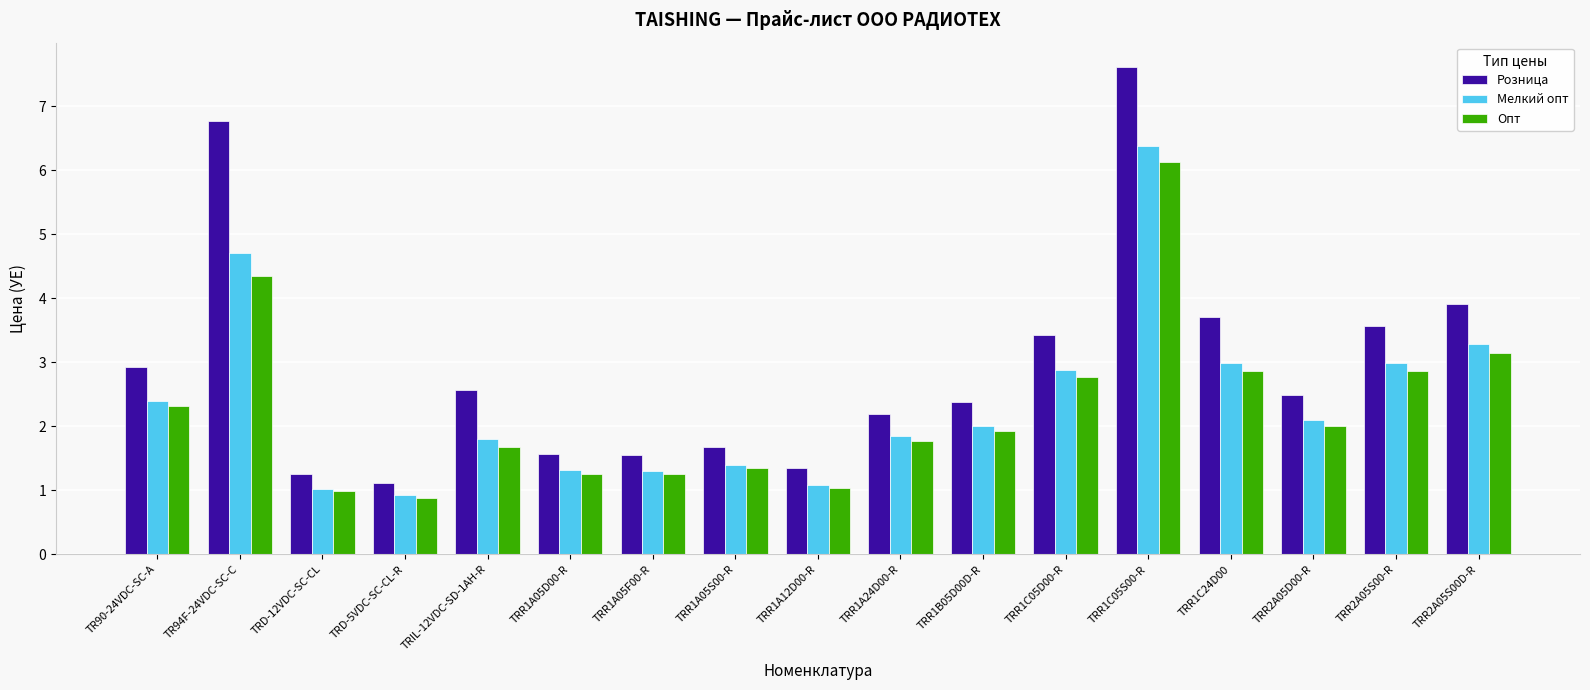

What is the sum of the Опт values at TRD-12VDC-SC-CL and TRR2A05S00D-R?

4.1